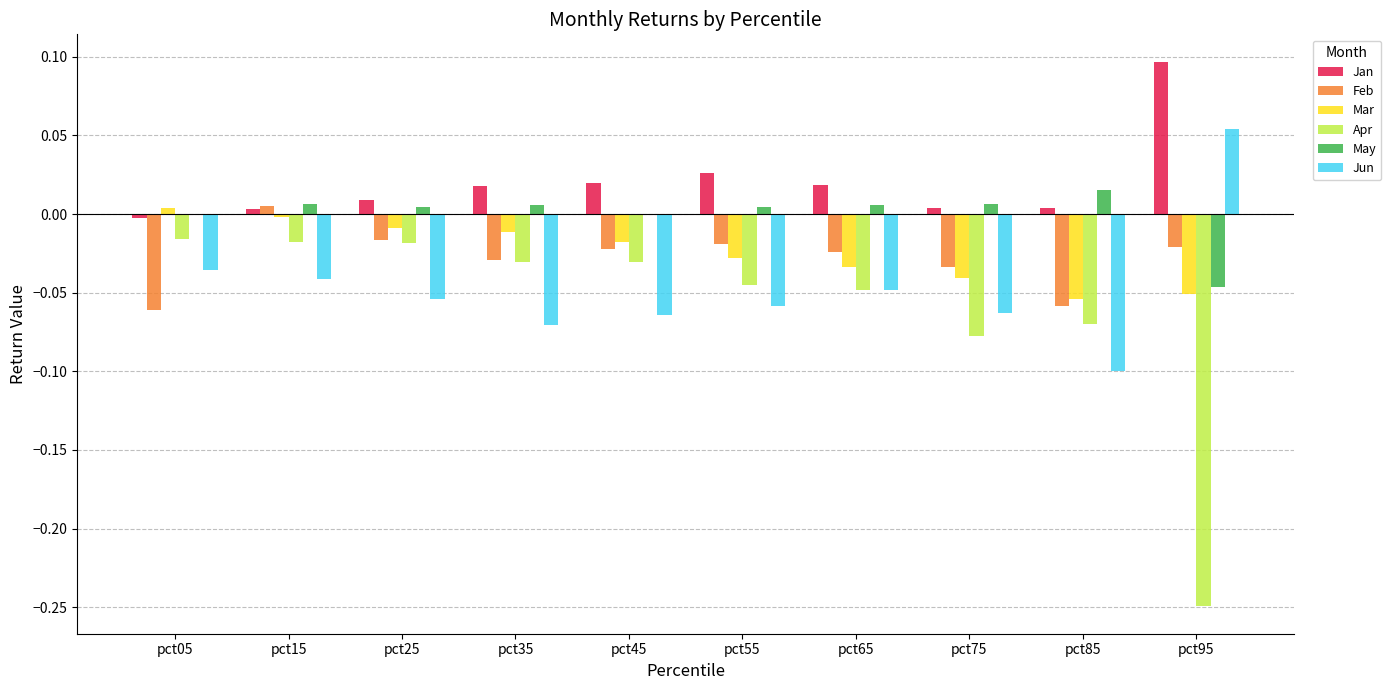

At which category is the sum across all series the highest?

pct15